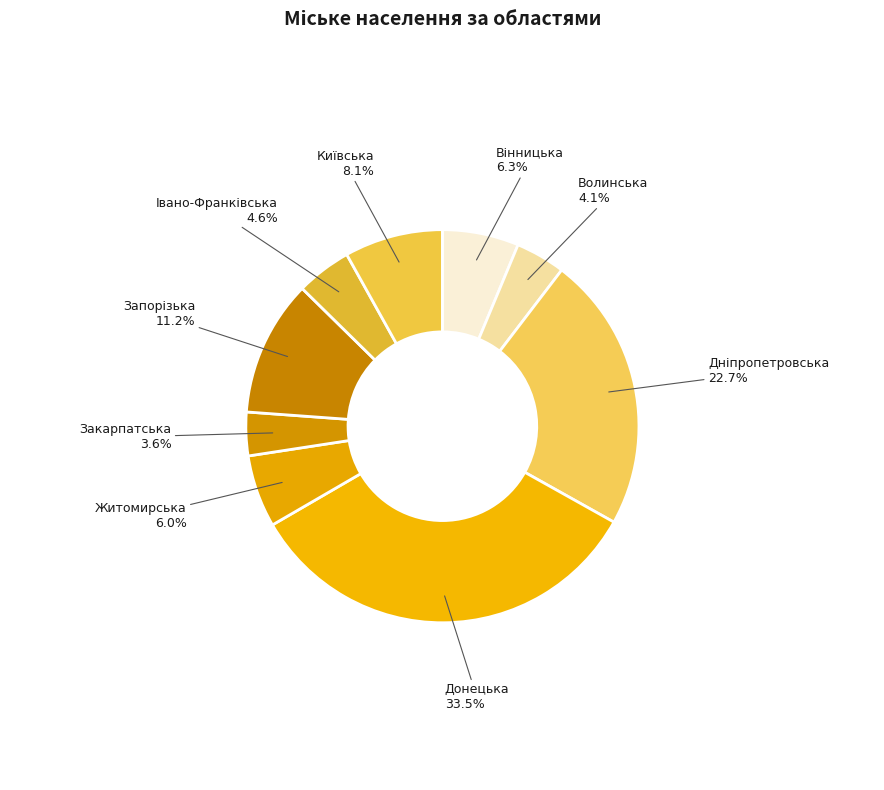

What is the largest slice in the pie chart?

Донецька